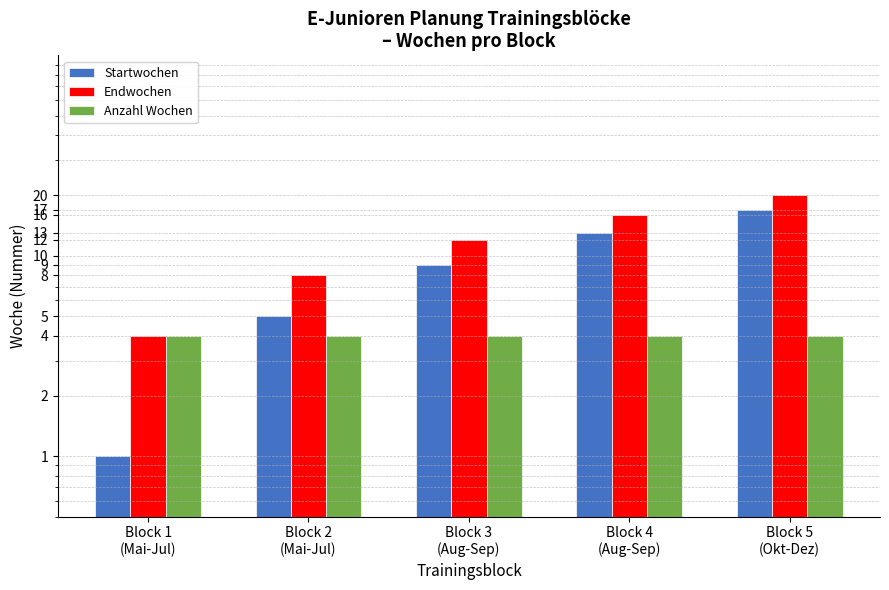

List the labels in order of Anzahl Wochen value, largest first.

Block 1
(Mai-Jul), Block 2
(Mai-Jul), Block 3
(Aug-Sep), Block 4
(Aug-Sep), Block 5
(Okt-Dez)